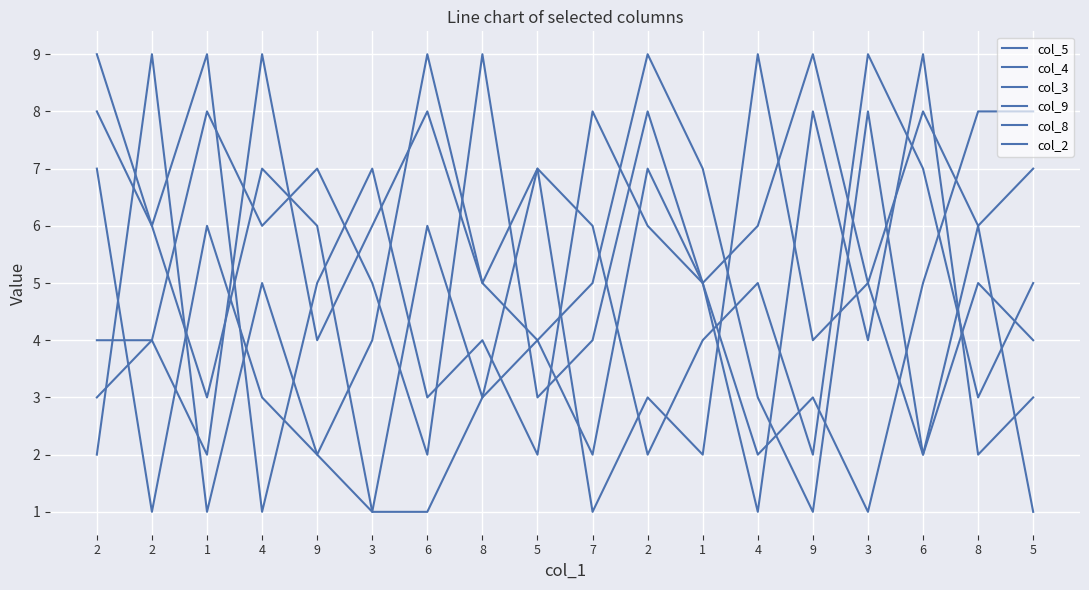

True or false: col_2 and col_8 intersect in this chart.

True